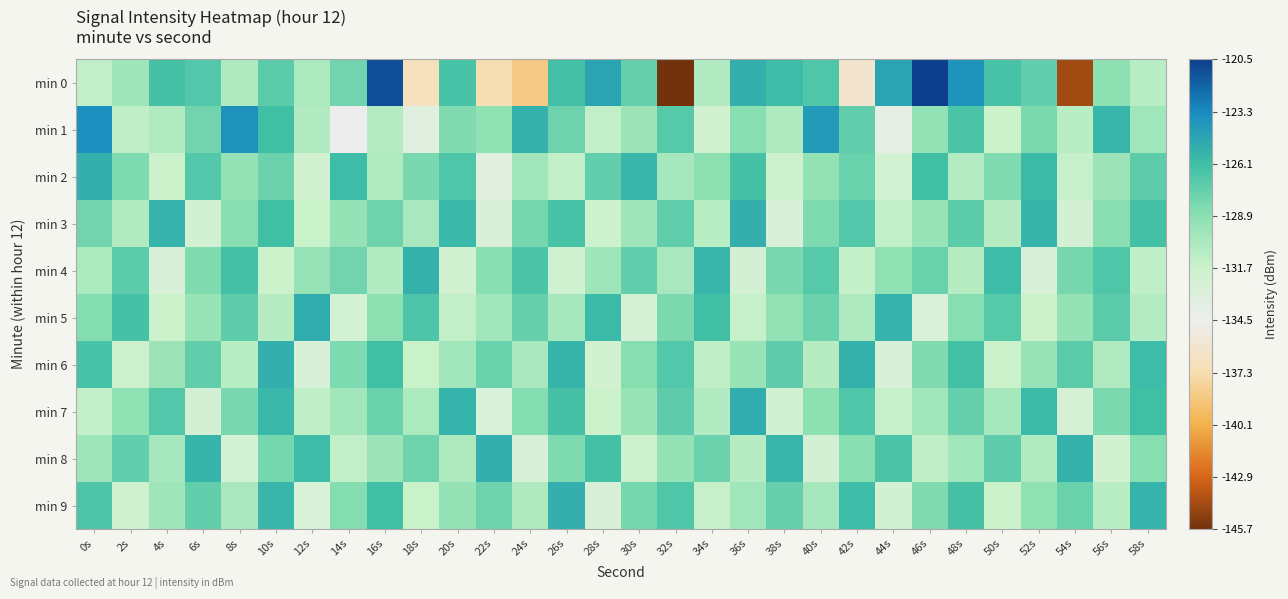

At which category does the chart reach its peak across all series?

46s